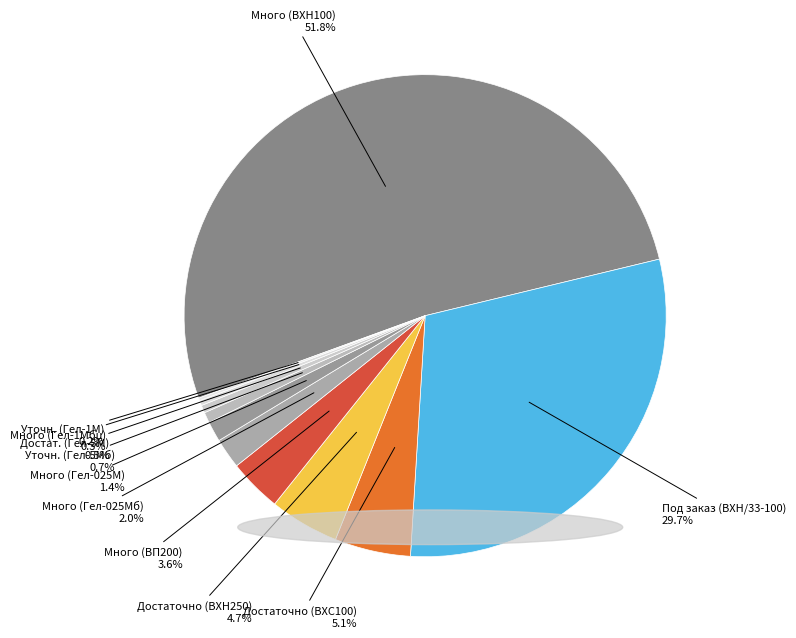

True or false: Под заказ (ВХН/33-100) accounts for 30% of the total.

True